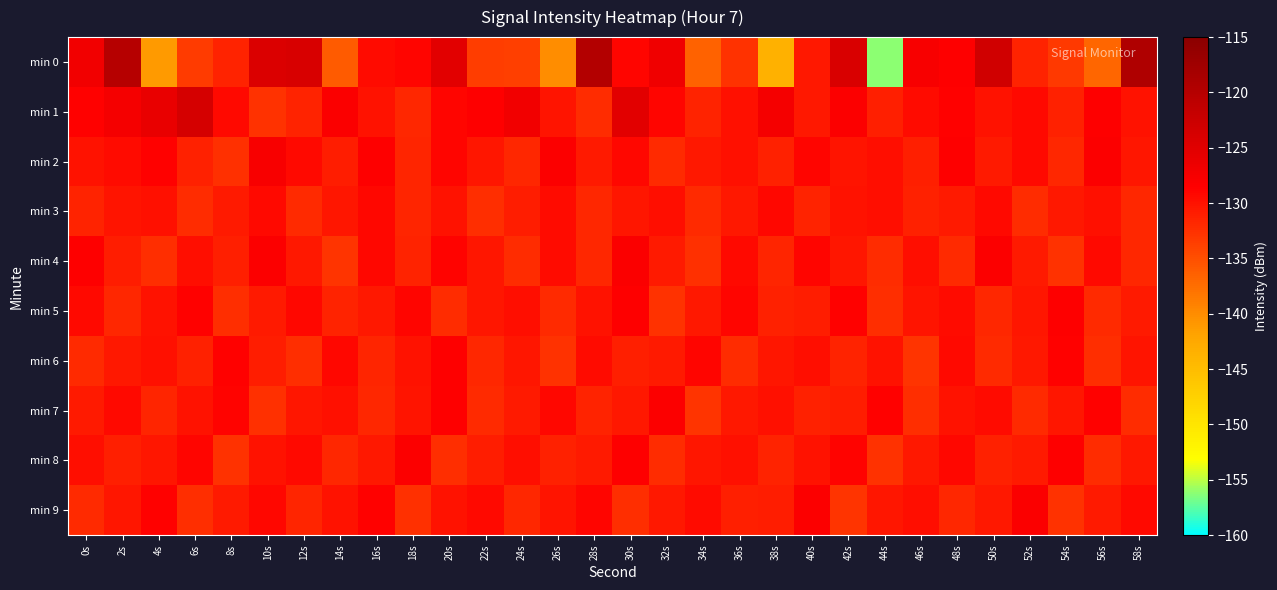

Which has a higher value, 34s or 38s?

34s